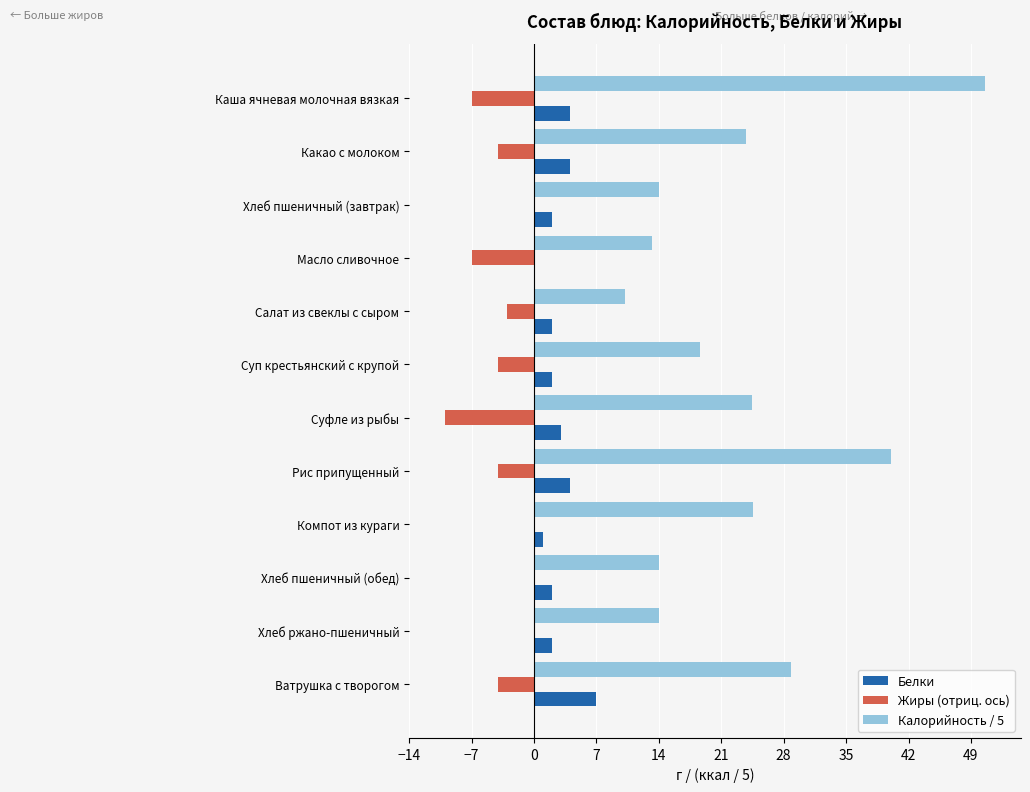

How many categories are shown in the chart?

12